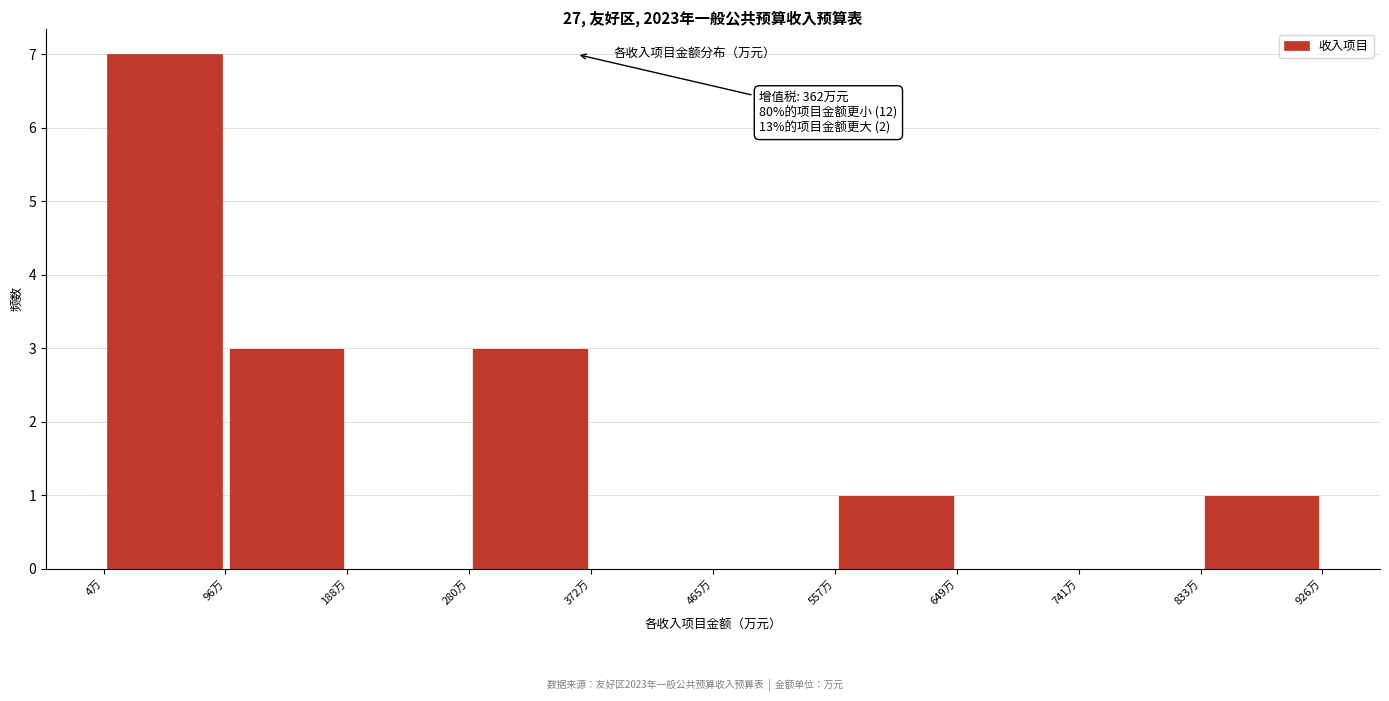

Which range on the x-axis has the tallest bar?

0 to 100